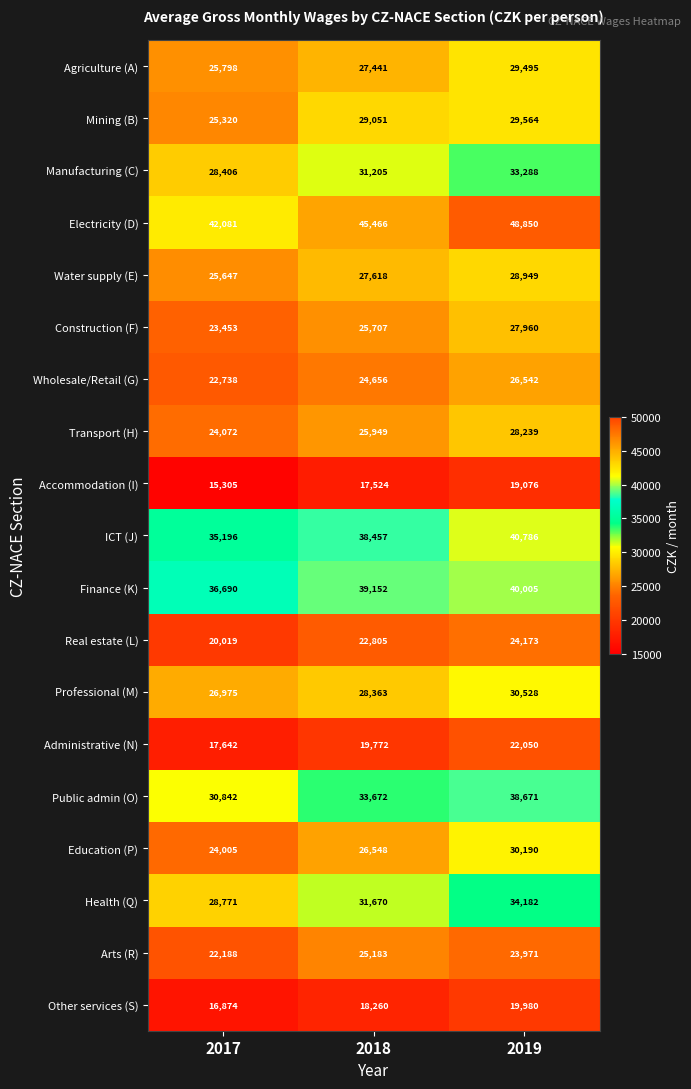

What is the sum of all Electricity (D) values?

136397